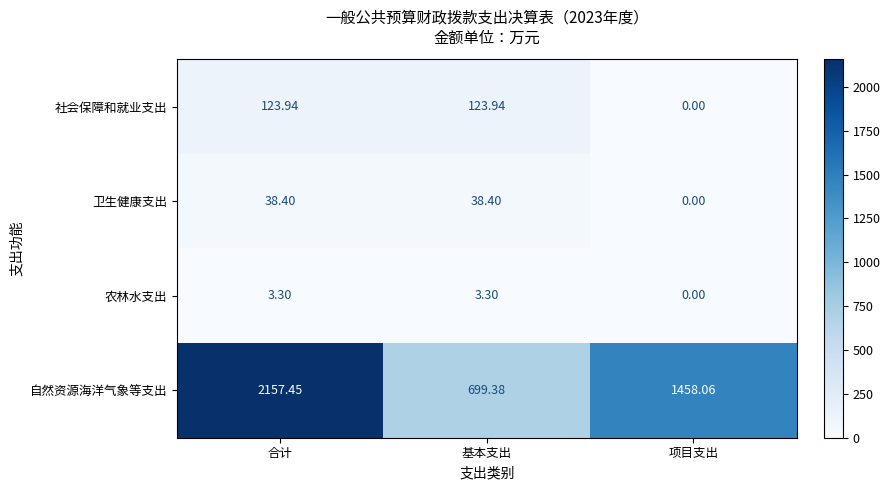

Which series changed the most between 合计 and 项目支出?

自然资源海洋气象等支出